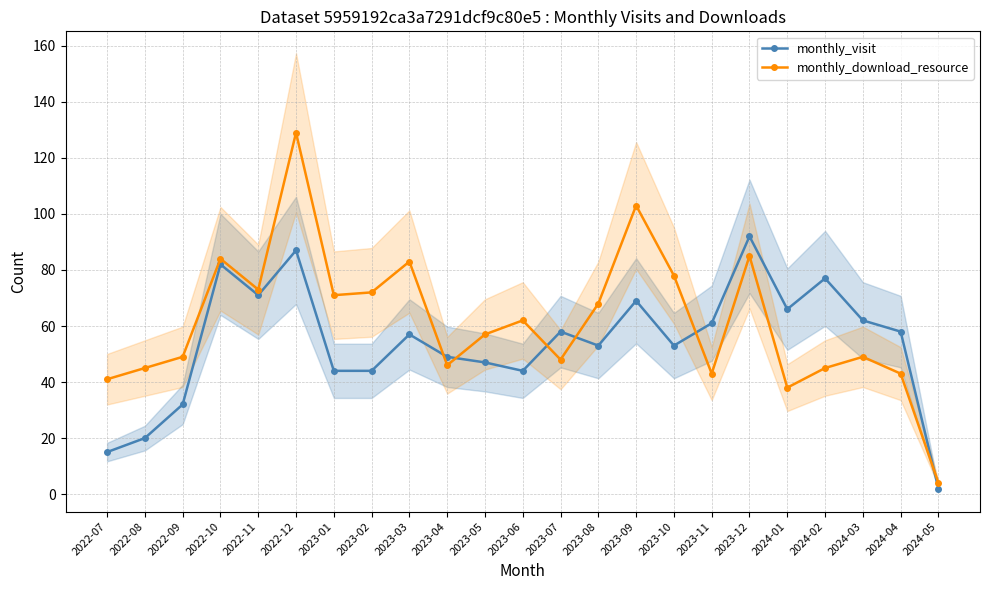

Between which two adjacent categories do monthly_download_resource and monthly_visit first intersect?

2023-03 and 2023-04